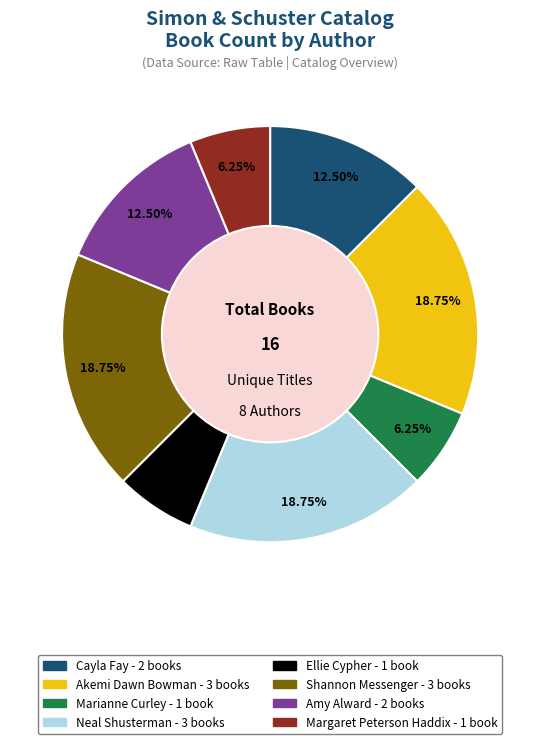

True or false: Akemi Dawn Bowman accounts for 19% of the total.

True